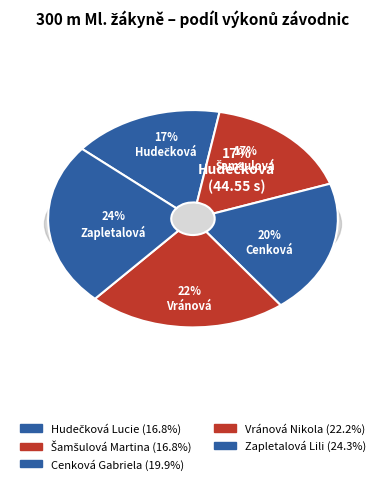

What is the ratio of the value at Vránová Nikola to the value at Cenková Gabriela?

1.1